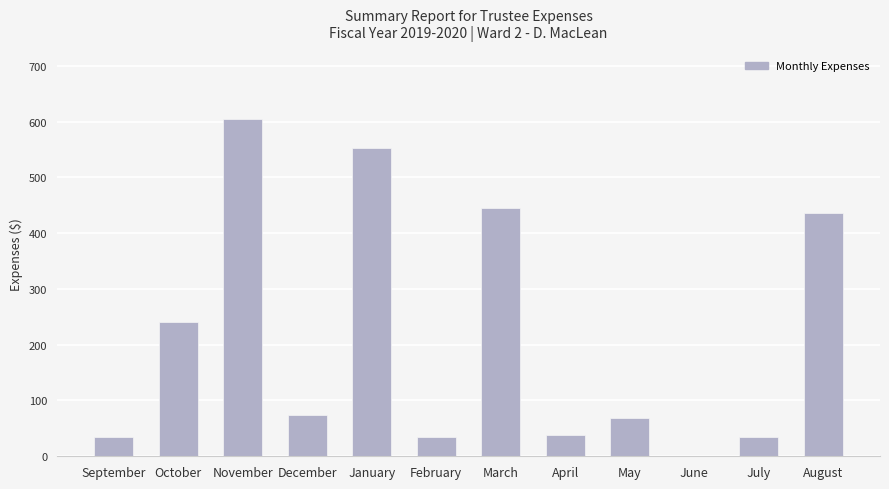

What is the ratio of the value at November to the value at April?

16.1